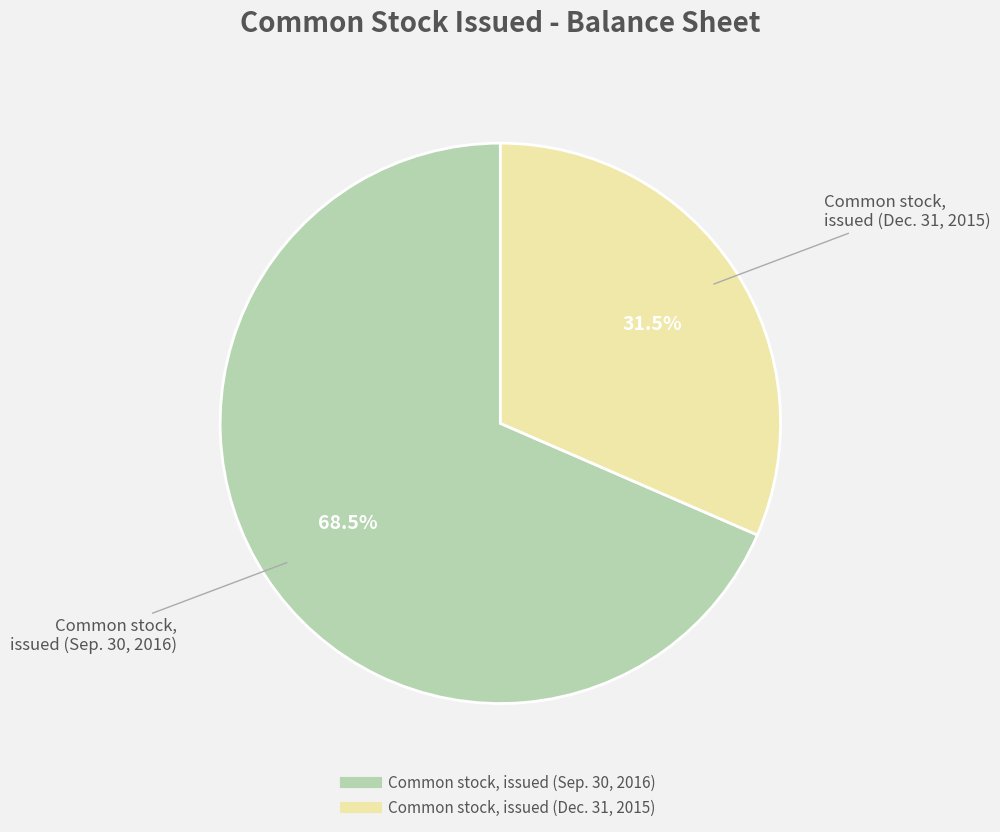

Combined, what portion of the pie is Common stock, issued (Dec. 31, 2015) and Common stock, issued (Sep. 30, 2016)?

100.0%